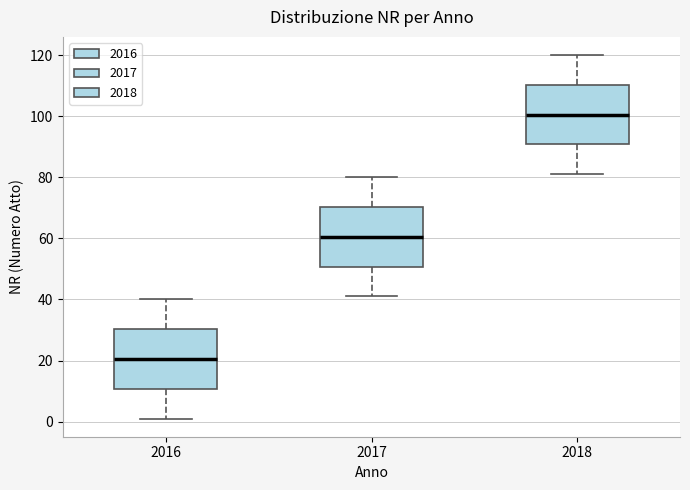

Which box has the lowest median line?

2016